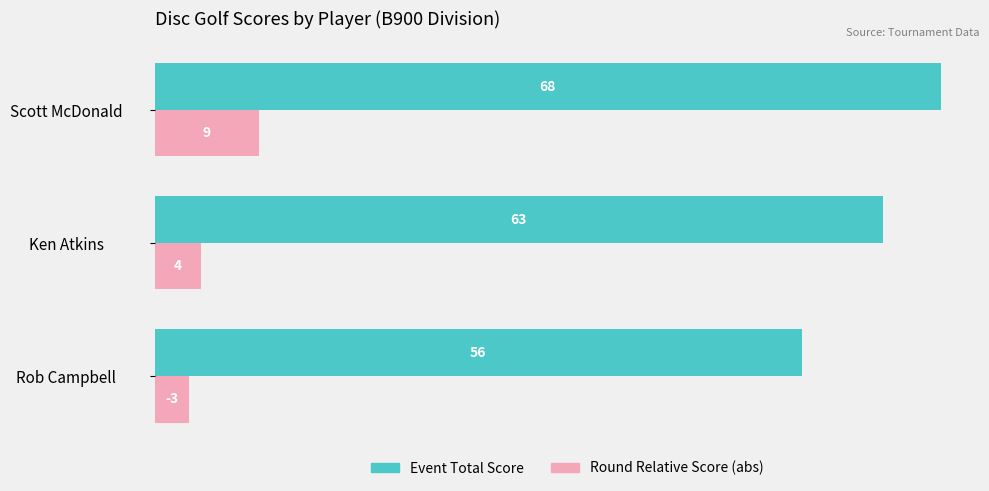

Count the Round Relative Score (abs) values in the range 3 to 9.

3